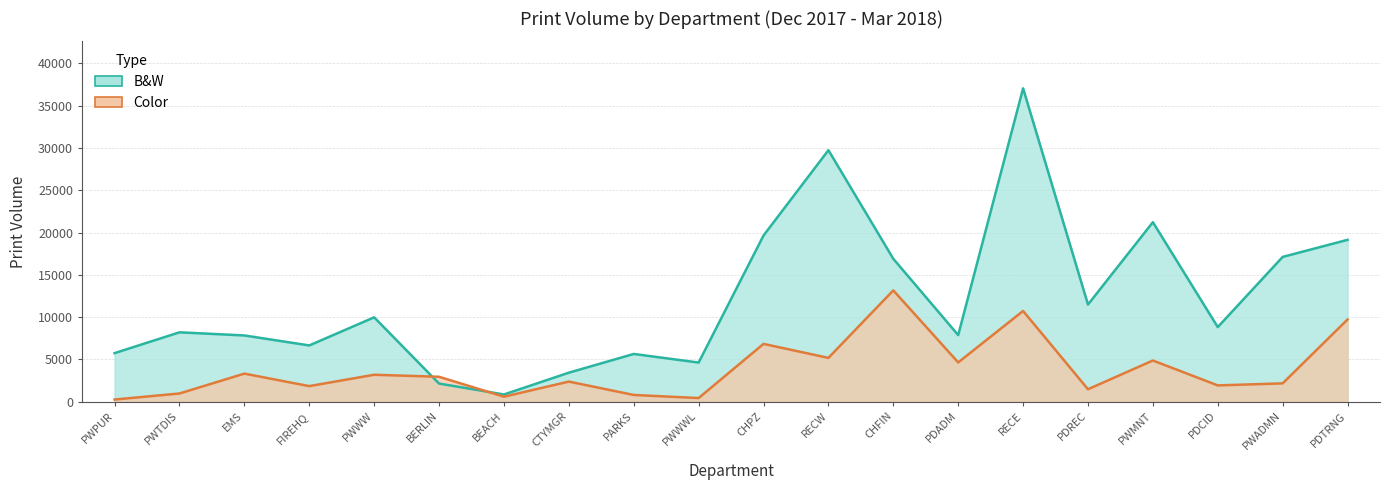

Which category has the highest value across all series?

RECE